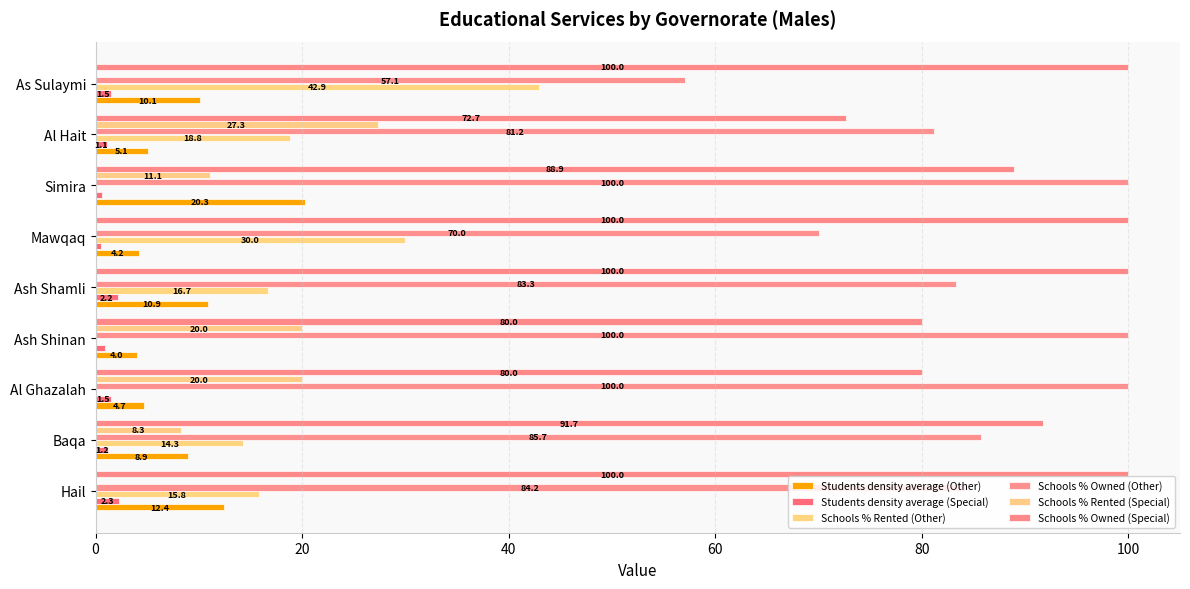

What is the highest value of the Students density average (Special) series?

2.3